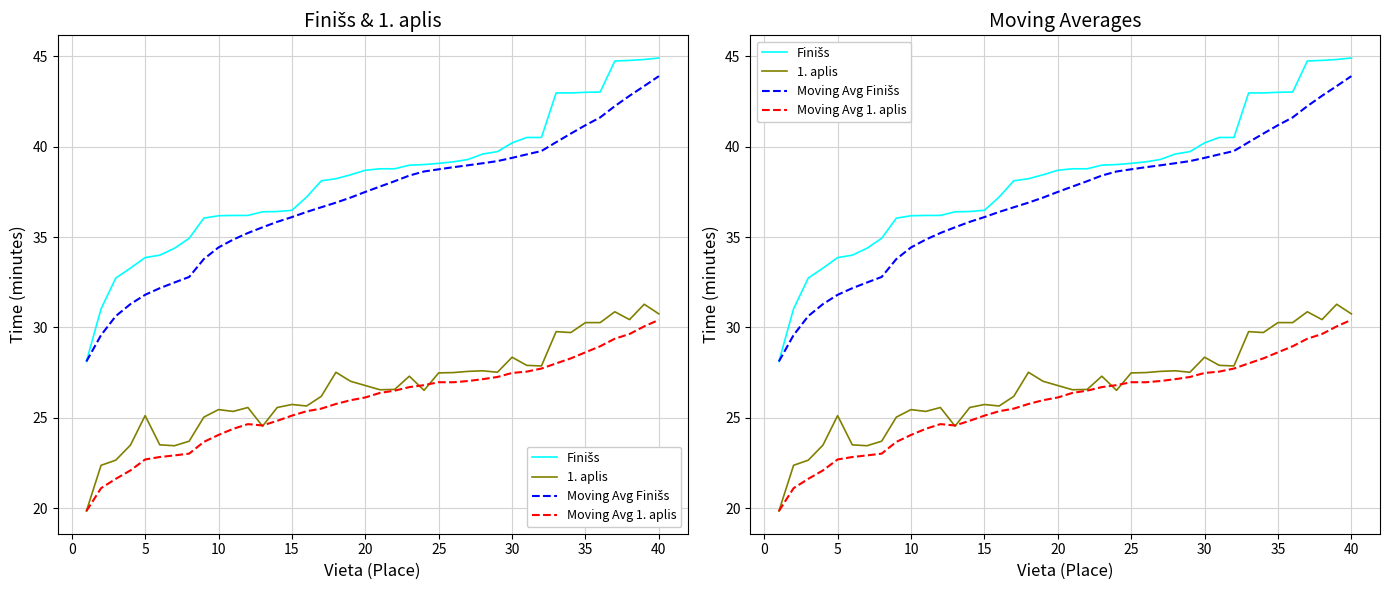

At how many categories does at least one series exceed 20?

40